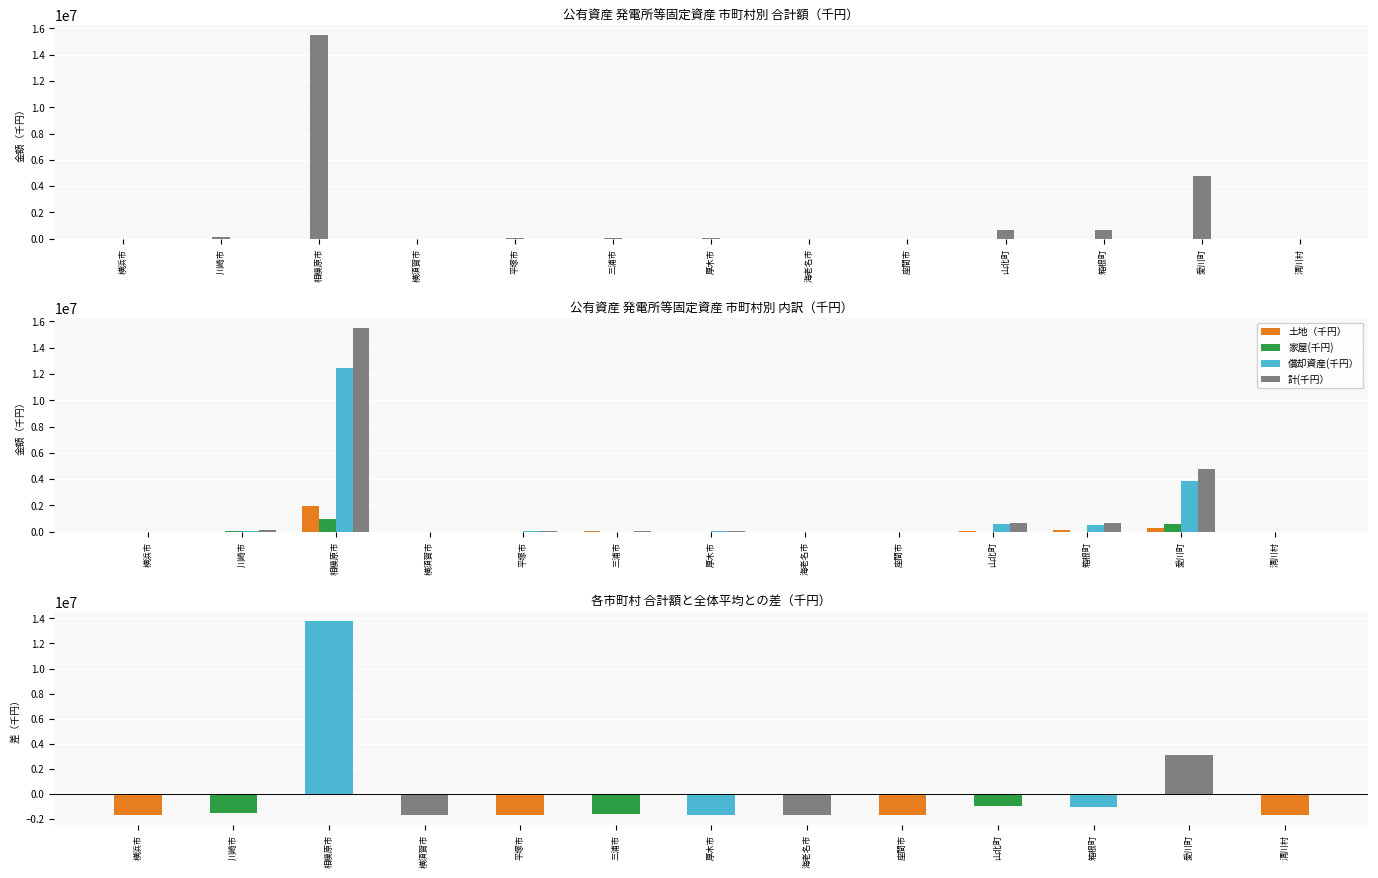

What are all the series names shown in the legend?

計(千円）, 土地（千円）, 家屋(千円), 償却資産(千円）